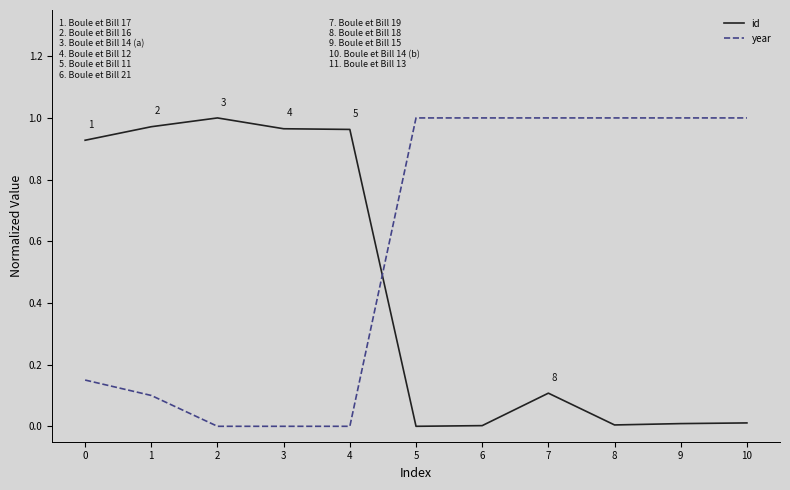

How many lines are shown in the chart?

2